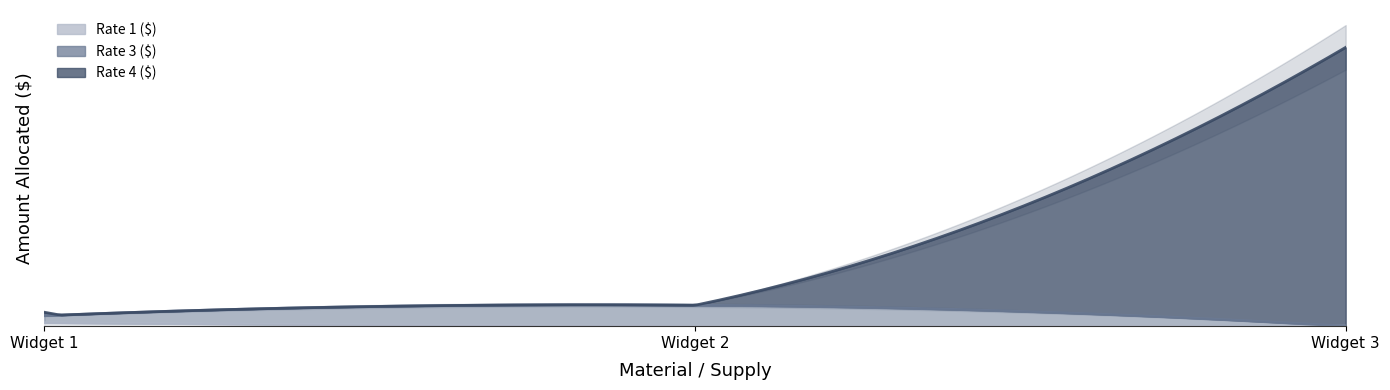

Does the chart display data point markers on the line(s)?

No